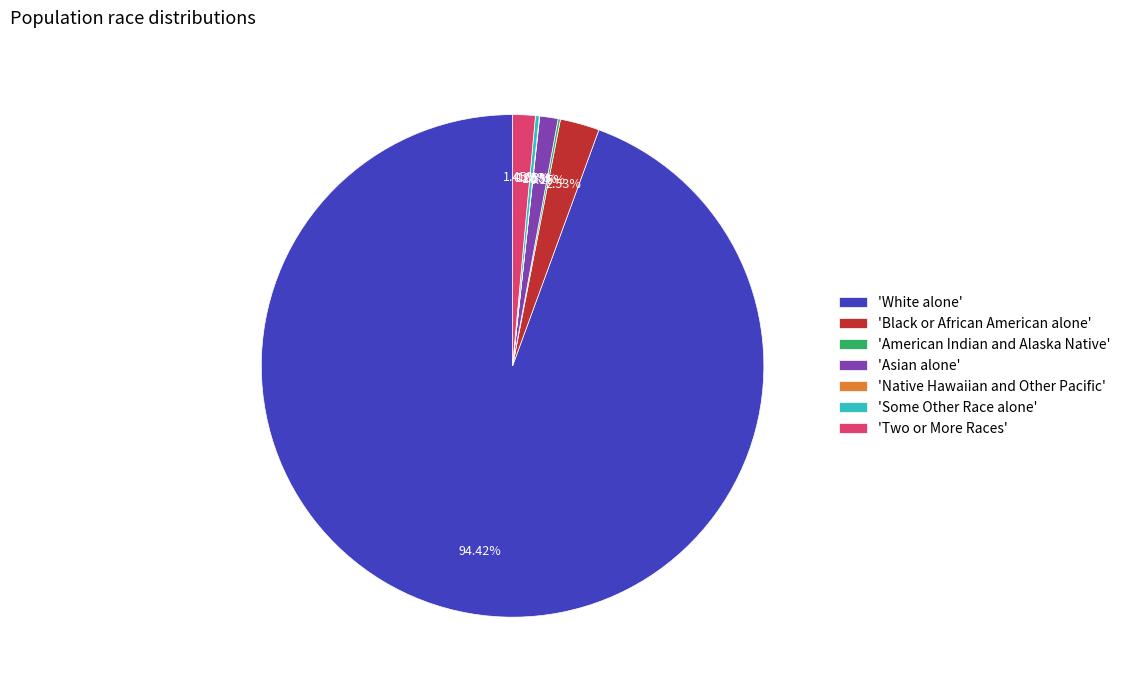

What is the ratio of the value at 'Two or More Races' to the value at 'Black or African American alone'?

0.6